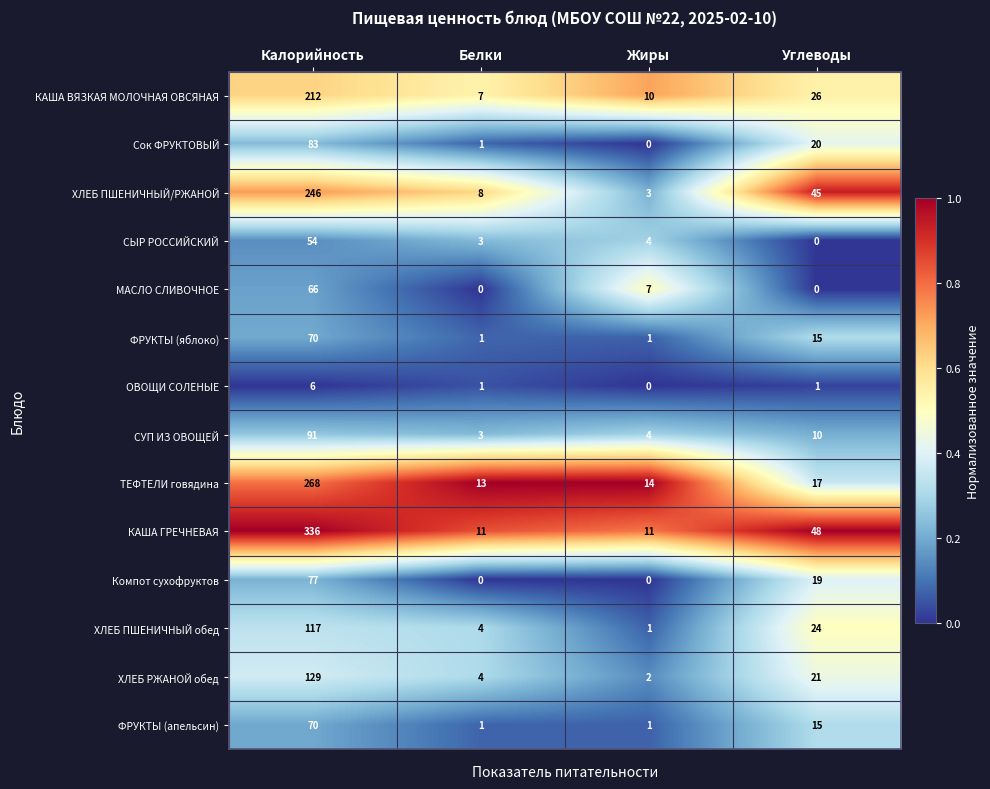

Where does the ТЕФТЕЛИ говядина series first go above 17?

Калорийность